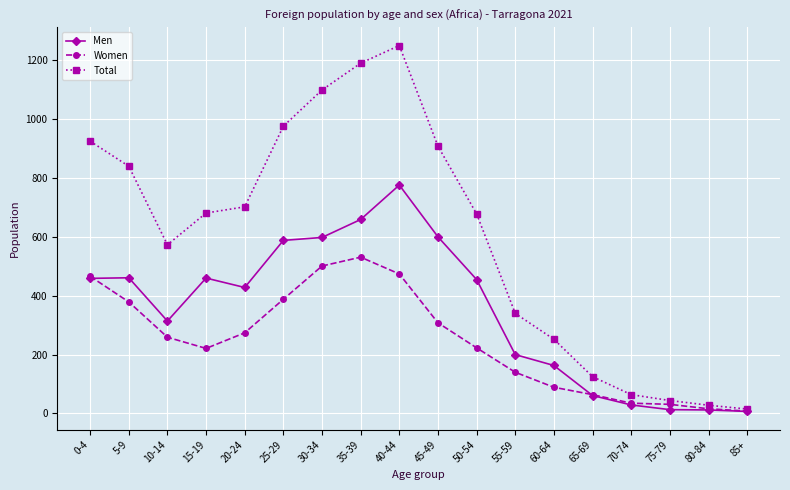

True or false: Total has a value of 573 at 10-14.

True